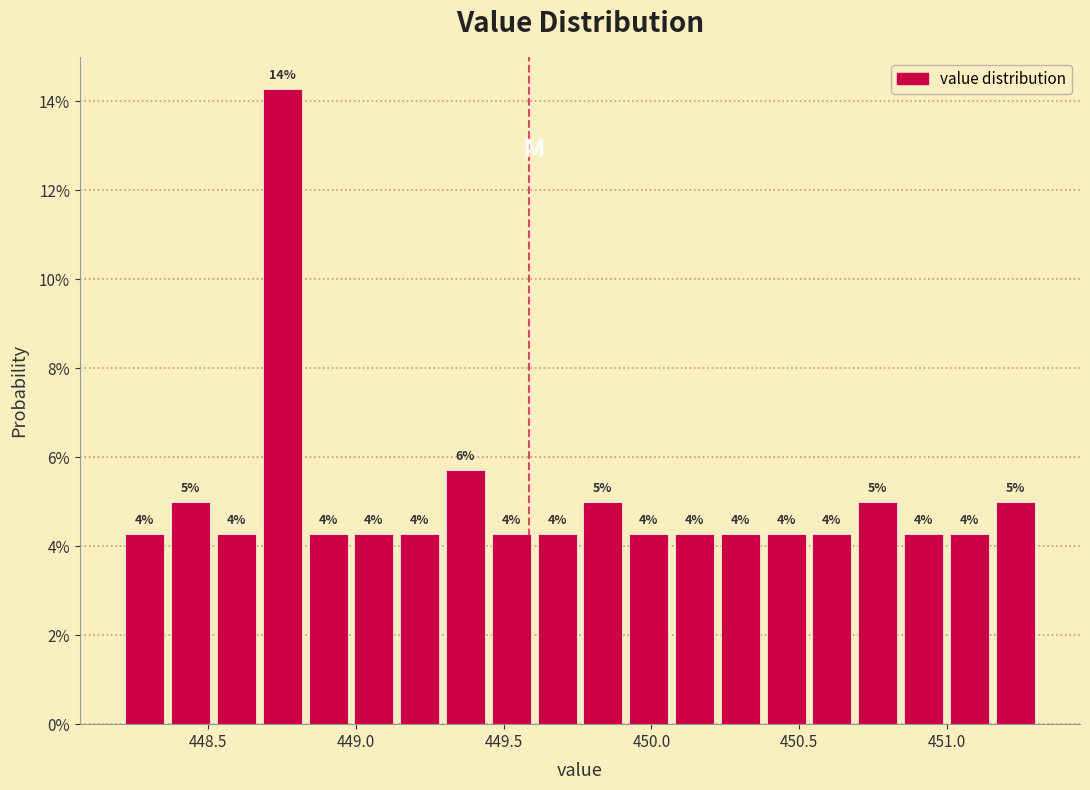

Read against the x-axis, roughly where is the centre of the tallest bar?

448.75